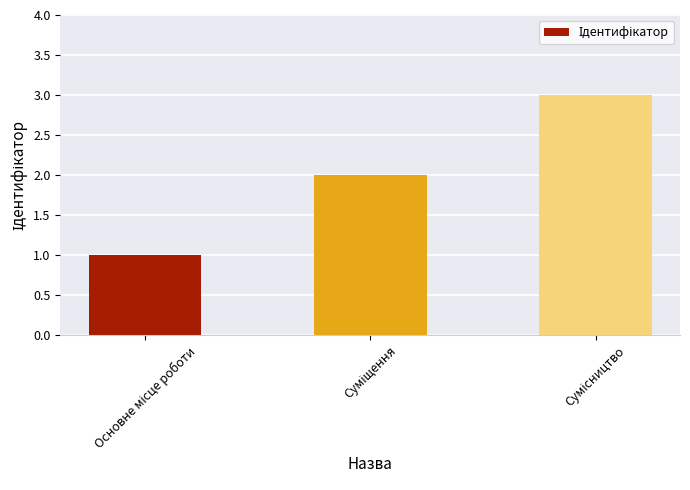

What is the maximum value shown in the chart?

3